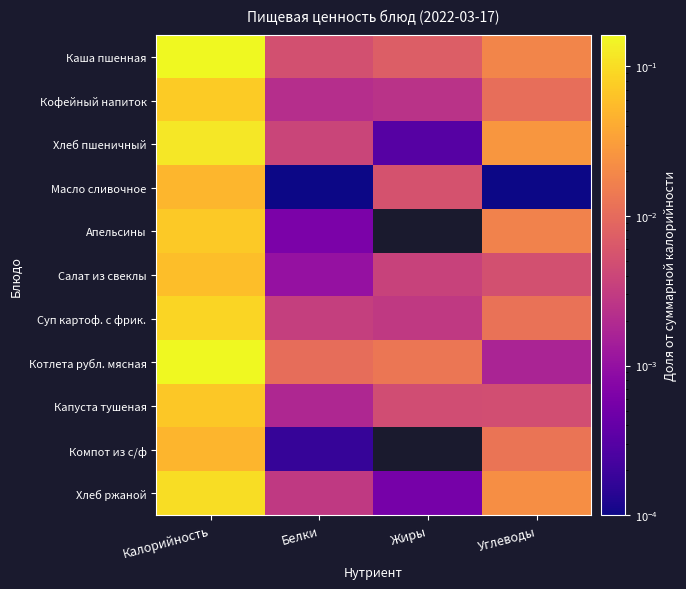

Reading left to right, transcribe all the data shown in this chart.

Каша пшенная: Калорийность=0.2	Белки=0.0	Жиры=0.0	Углеводы=0.0
Кофейный напиток: Калорийность=0.1	Белки=0.0	Жиры=0.0	Углеводы=0.0
Хлеб пшеничный: Калорийность=0.1	Белки=0.0	Жиры=0.0	Углеводы=0.0
Масло сливочное: Калорийность=0.0	Белки=0.0	Жиры=0.0	Углеводы=0.0
Апельсины: Калорийность=0.1	Белки=0.0	Жиры=0.0	Углеводы=0.0
Салат из свеклы: Калорийность=0.1	Белки=0.0	Жиры=0.0	Углеводы=0.0
Суп картоф. с фрик.: Калорийность=0.1	Белки=0.0	Жиры=0.0	Углеводы=0.0
Котлета рубл. мясная: Калорийность=0.2	Белки=0.0	Жиры=0.0	Углеводы=0.0
Капуста тушеная: Калорийность=0.1	Белки=0.0	Жиры=0.0	Углеводы=0.0
Компот из с/ф: Калорийность=0.0	Белки=0.0	Жиры=0.0	Углеводы=0.0
Хлеб ржаной: Калорийность=0.1	Белки=0.0	Жиры=0.0	Углеводы=0.0